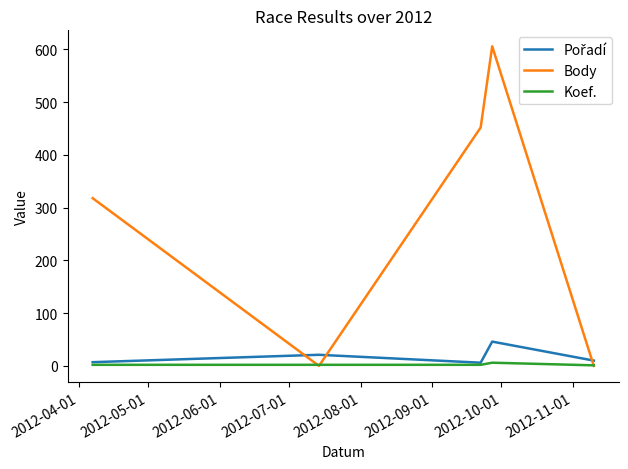

What is the maximum value shown in the chart?

606